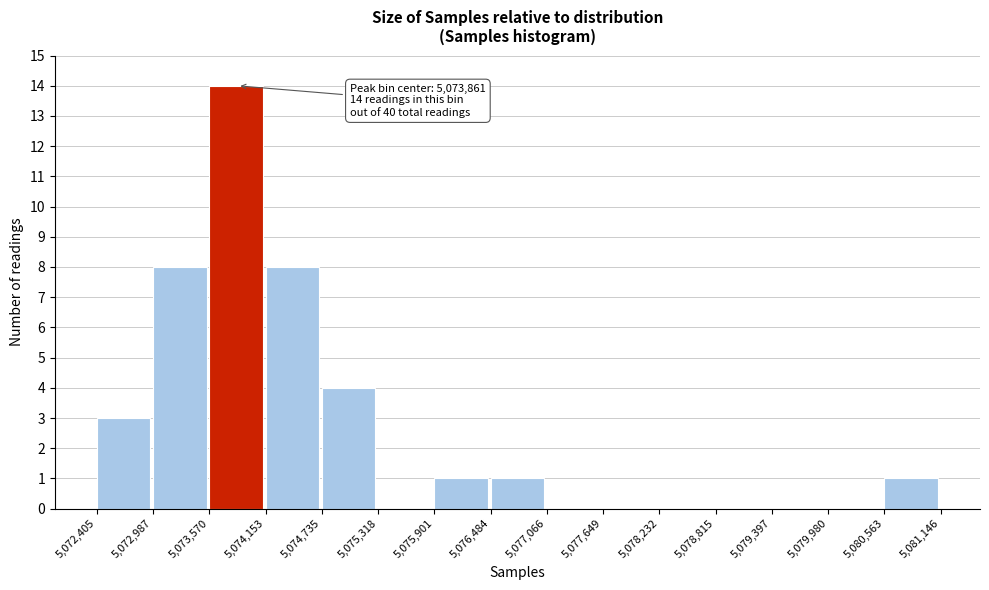

Which range on the x-axis has the tallest bar?

5,073,570 to 5,074,153